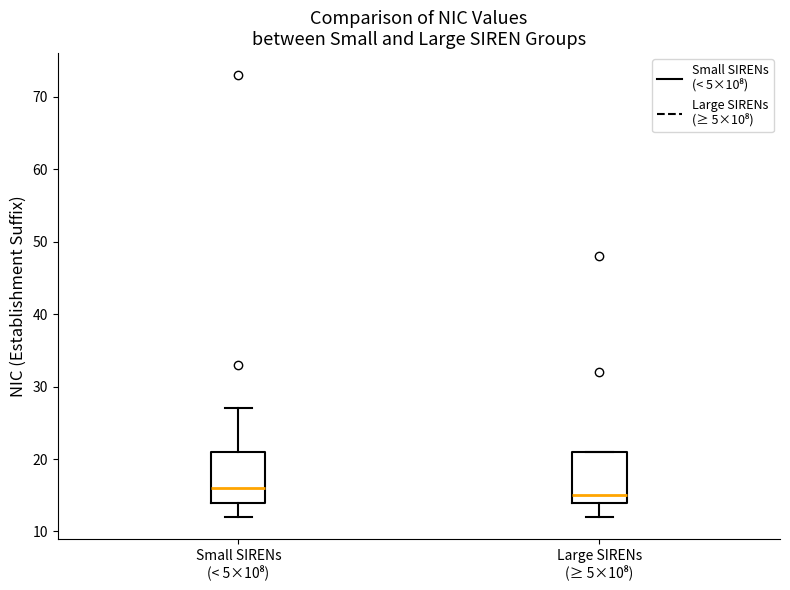

Where is the lower edge of the box for Small SIRENs (< 5×10⁸) on the y-axis? The values are not printed on the chart, so give them approximately, as read against the axis.

14